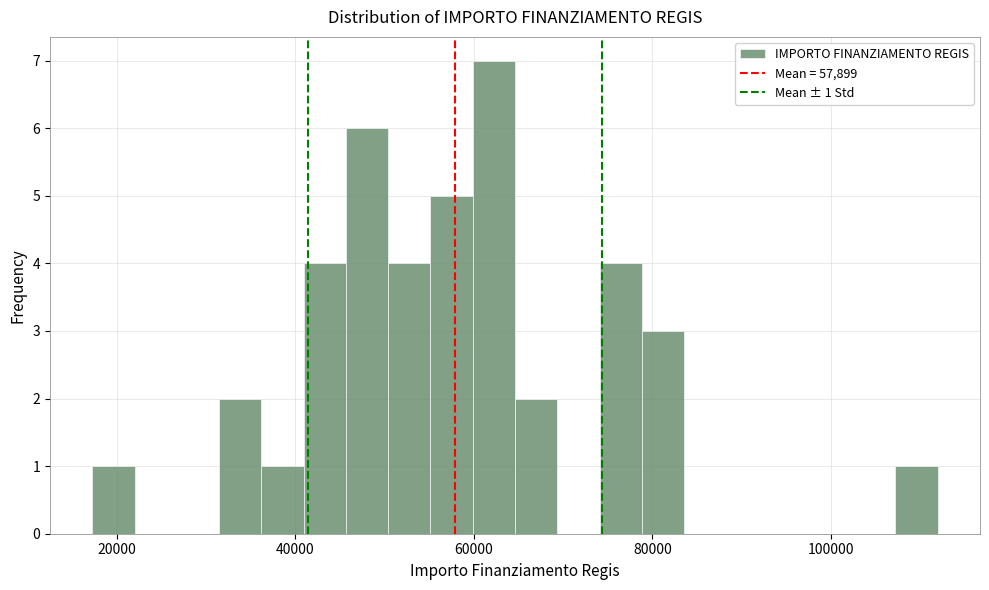

Around what value on the x-axis is the tallest bar? Give the approximate position of its centre, as read against the axis.

62000